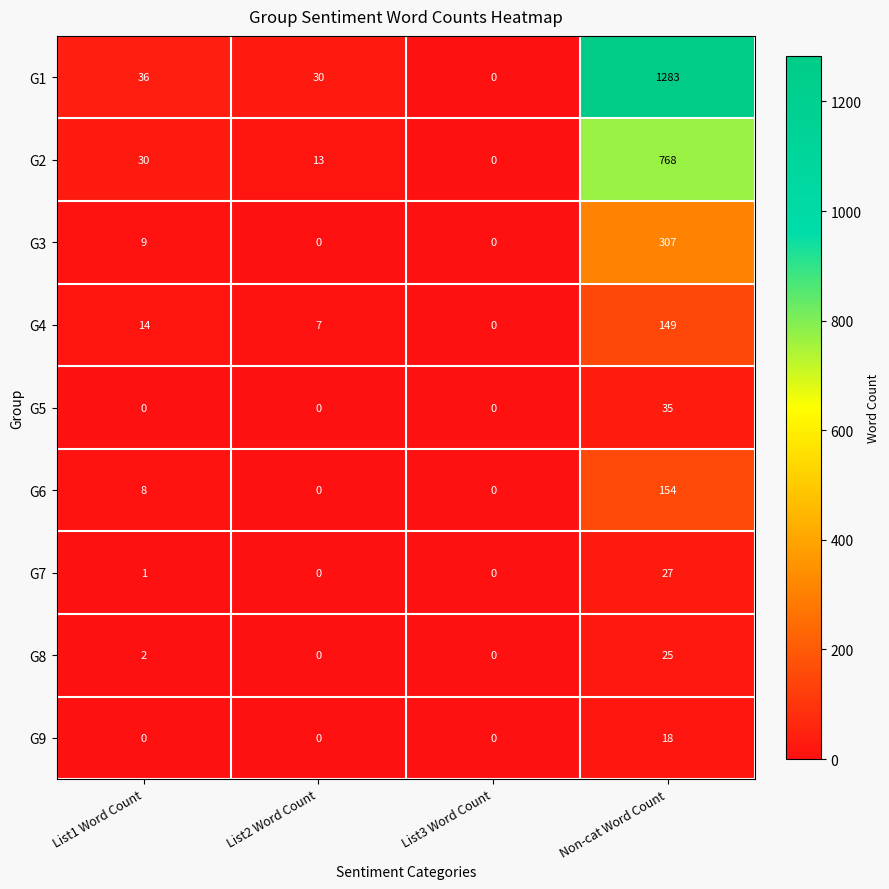

What is the total value across all series at List2 Word Count?

50